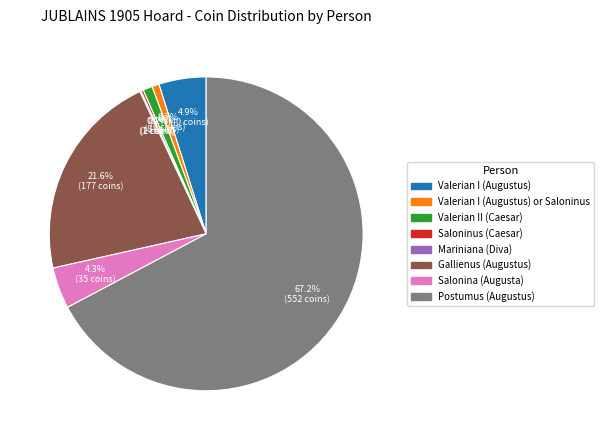

Does any single category account for the majority?

Yes